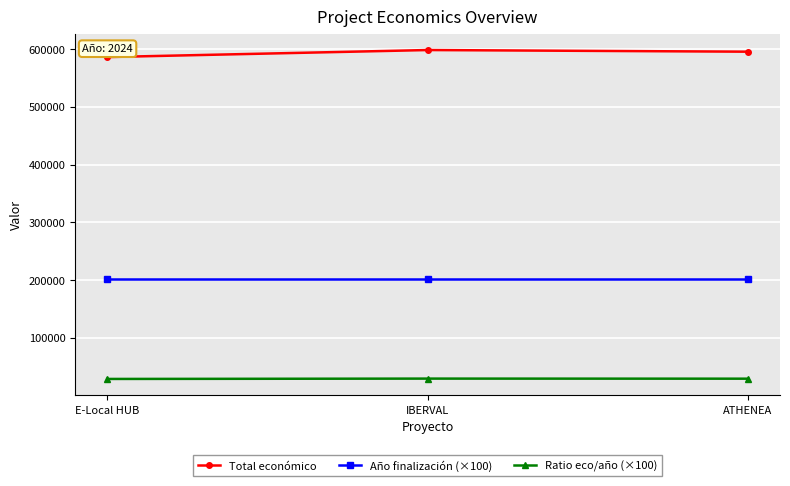

What is the highest value of the Total económico series?

598303.0